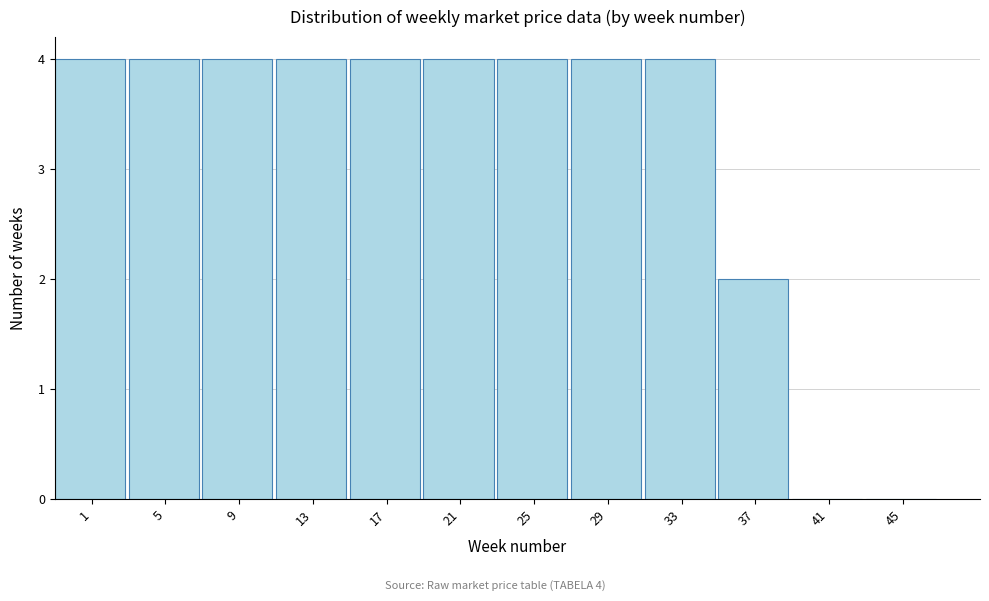

Reading right to left, transcribe all the data shown in this chart.

45=0	41=0	37=2	33=4	29=4	25=4	21=4	17=4	13=4	9=4	5=4	1=4